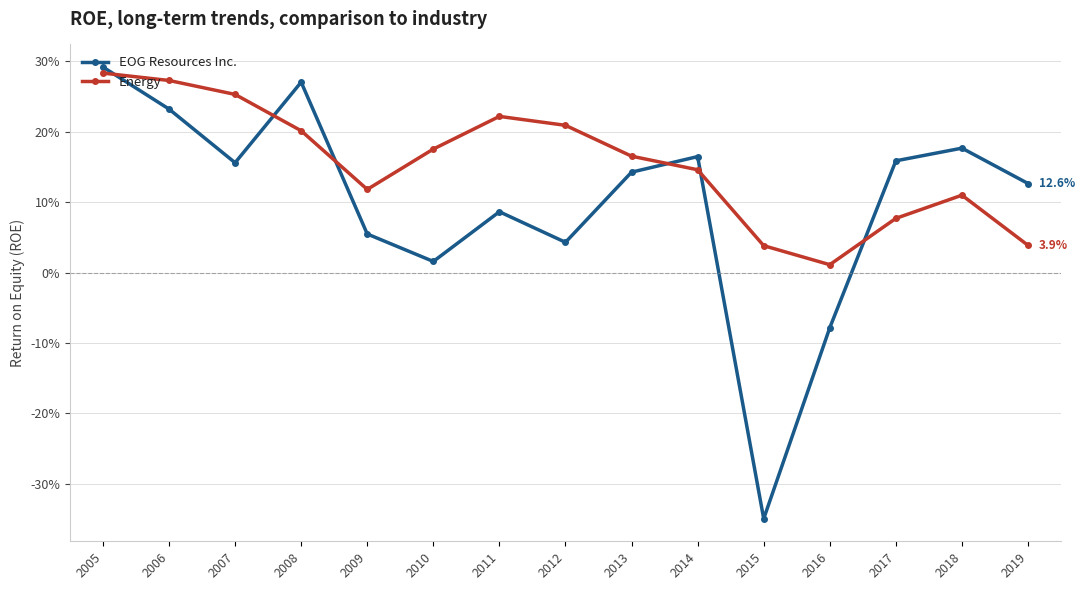

Is this an area chart (filled region under the line)?

No